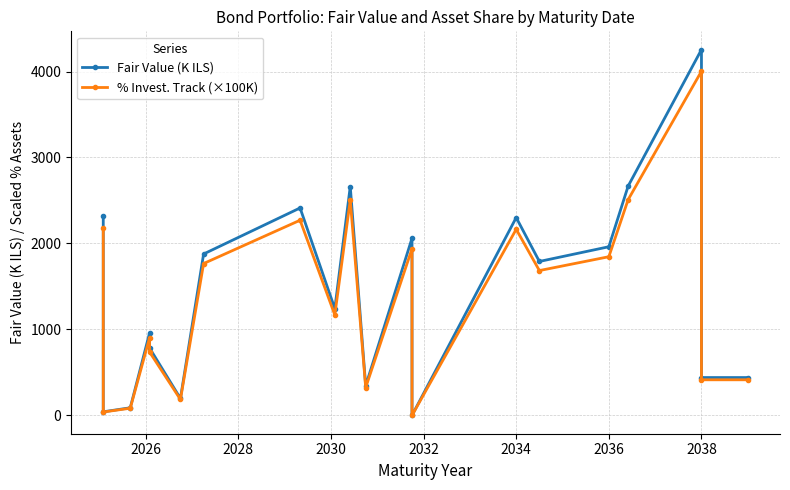

True or false: Fair Value (K ILS) and % Invest. Track (×100K) cross at least once.

False